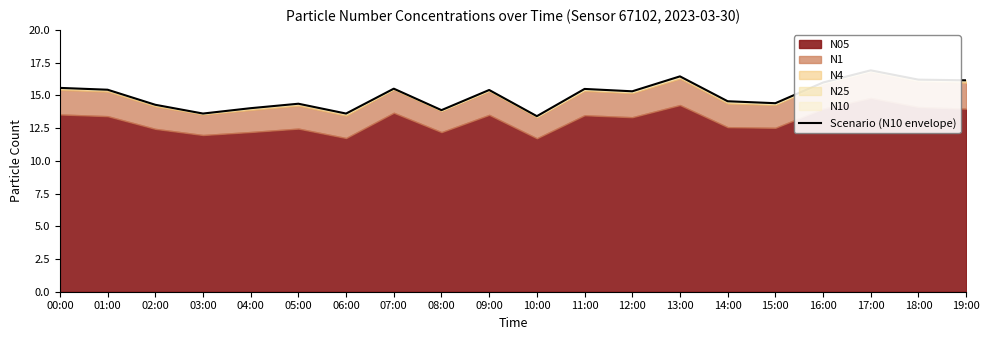

Is it true that the value at 09:00 is 8.0?

False